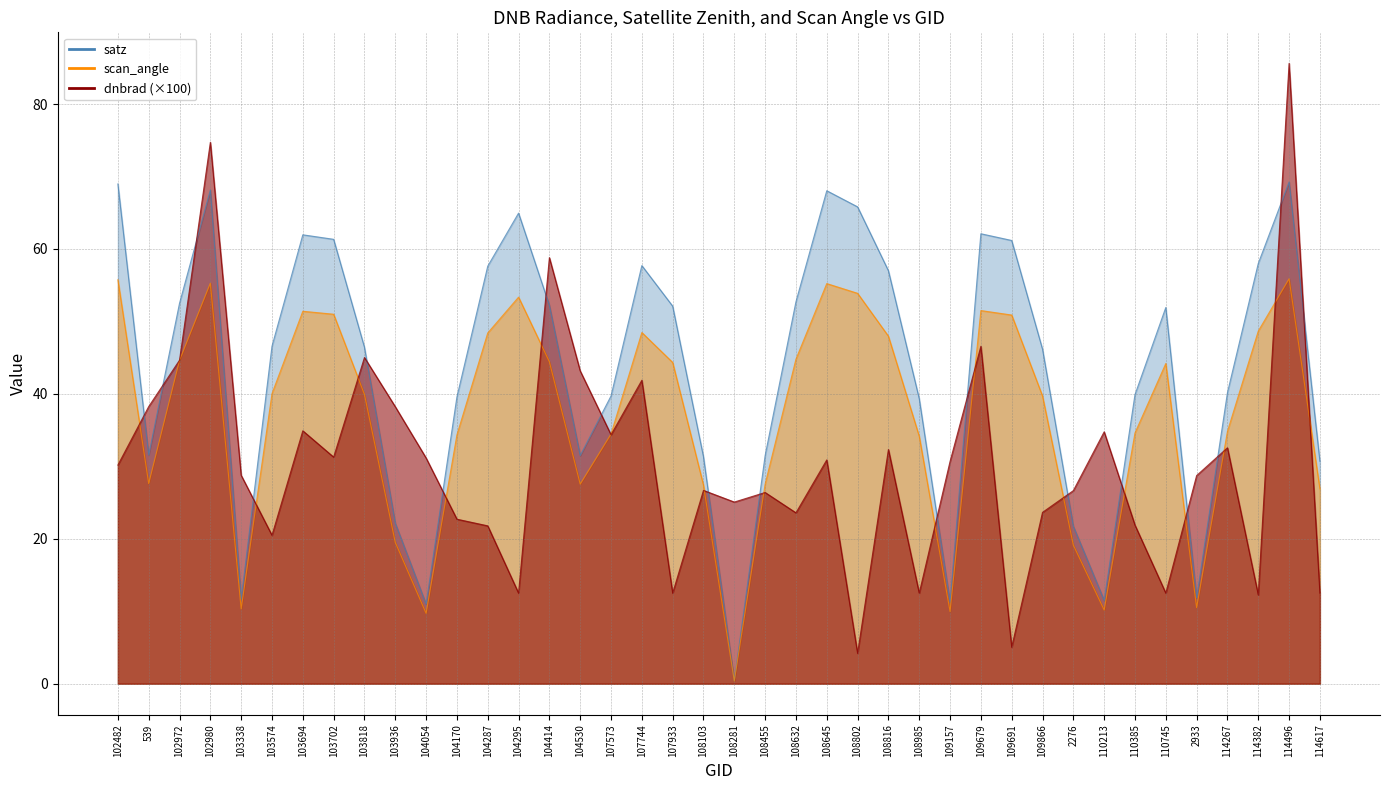

What is the label of the 32nd point from the right?

103818